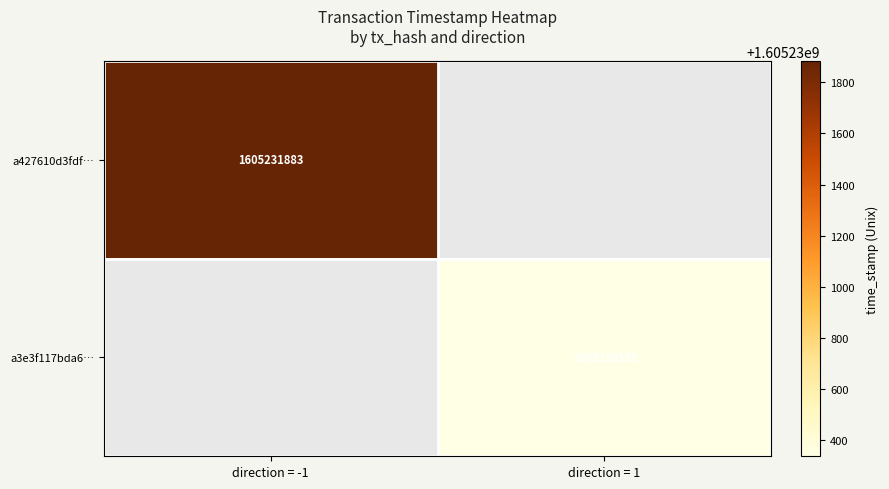

The a3e3f117bda6… series shows 792030419 at direction = 1. True or false?

False